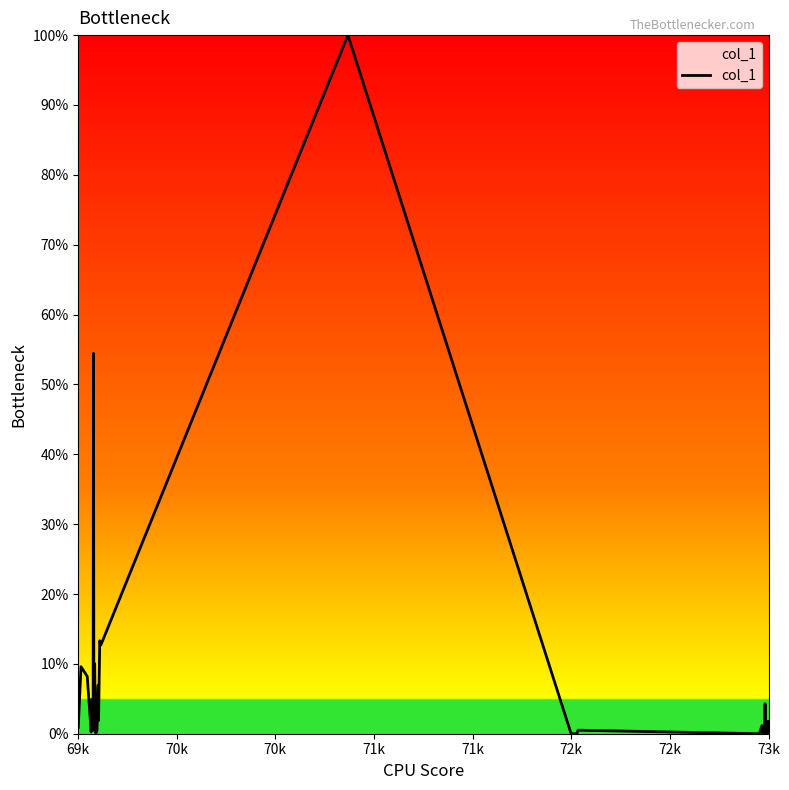

What is the difference between the maximum and minimum values?

100.0